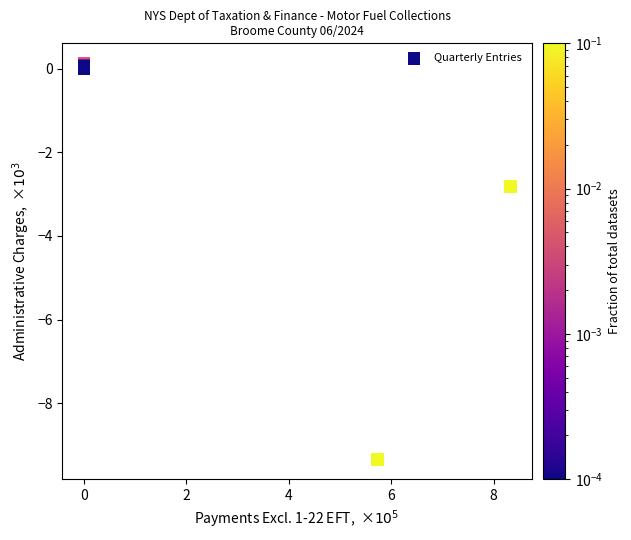

What Y value in the scatter plot is closest to -4?

-2.8